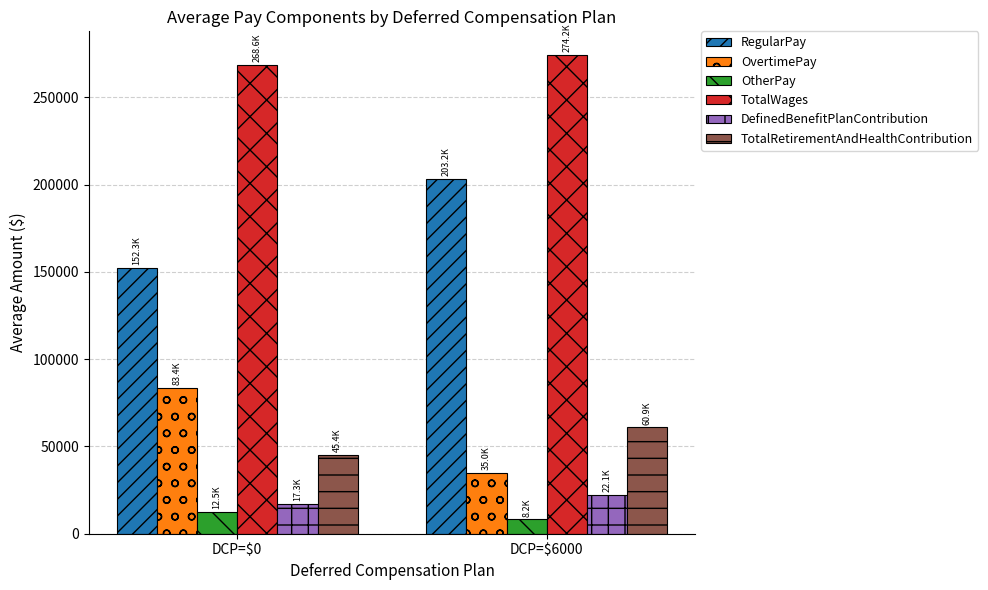

Reading right to left, extract all data points from this chart.

RegularPay: 203227.7	152314.3
OvertimePay: 34953.8	83364.2
OtherPay: 8181.3	12505.4
TotalWages: 274162.0	268621.2
DefinedBenefitPlanContribution: 22090.7	17254.8
TotalRetirementAndHealthContribution: 60943.3	45389.1